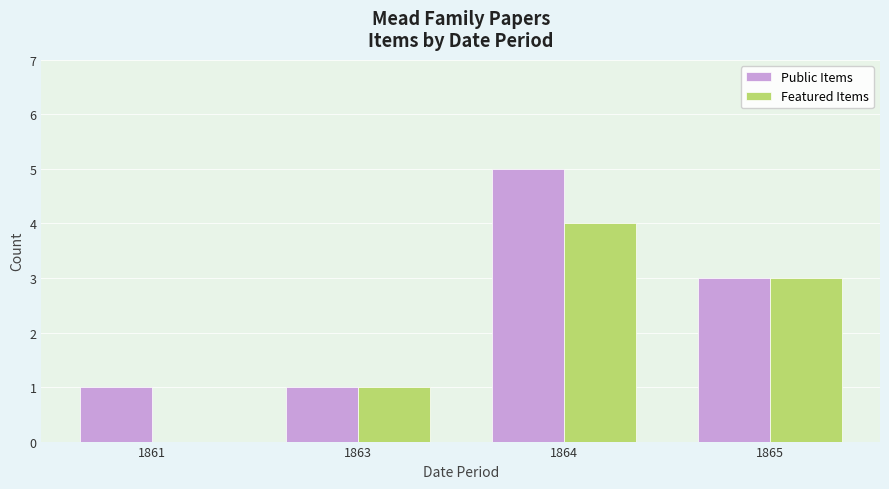

Which series has the largest total across all categories?

Public Items